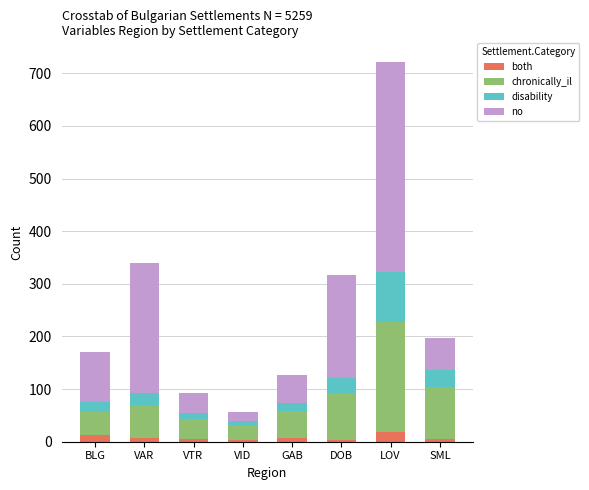

At which category is the sum across all series the highest?

LOV